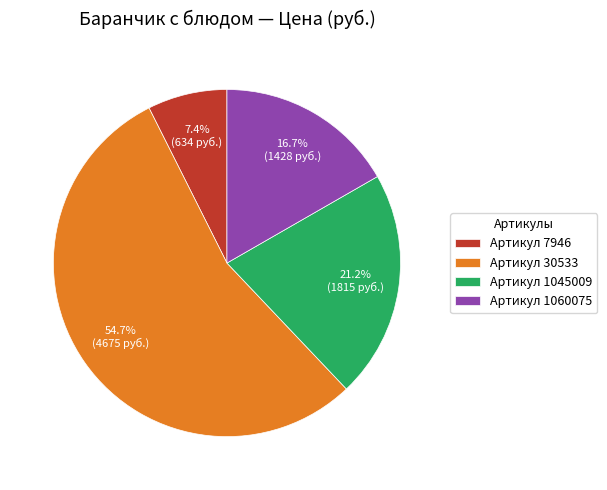

What is the majority slice?

Артикул 30533